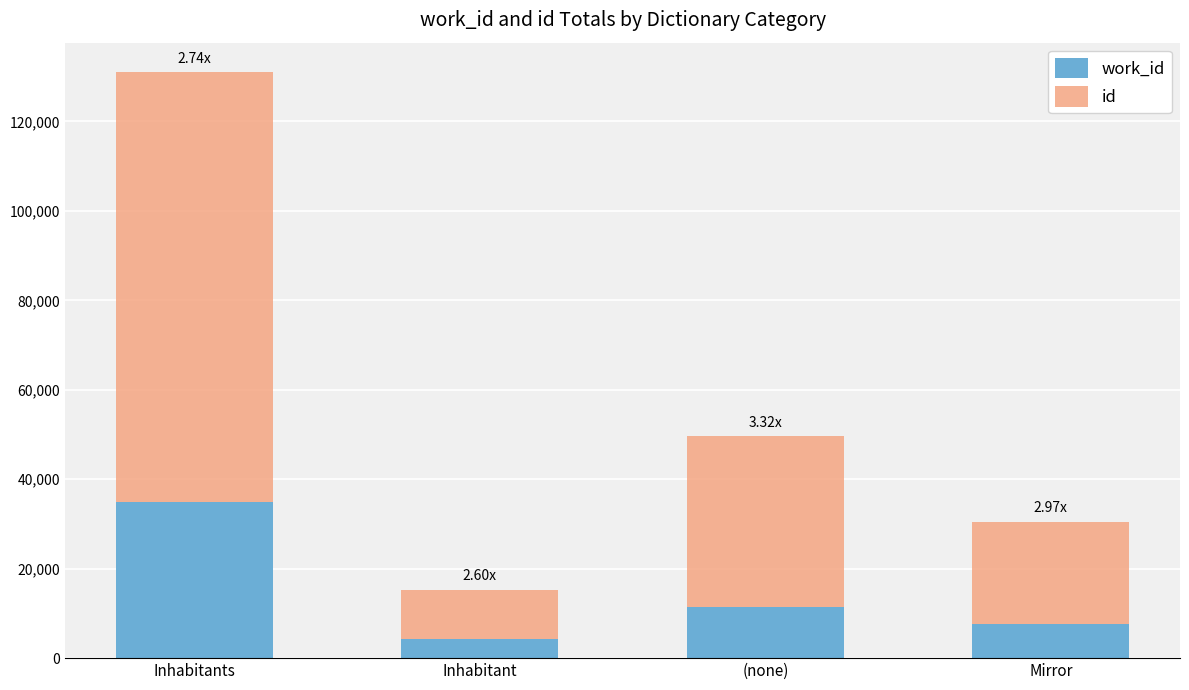

How many bars are there in total?

4